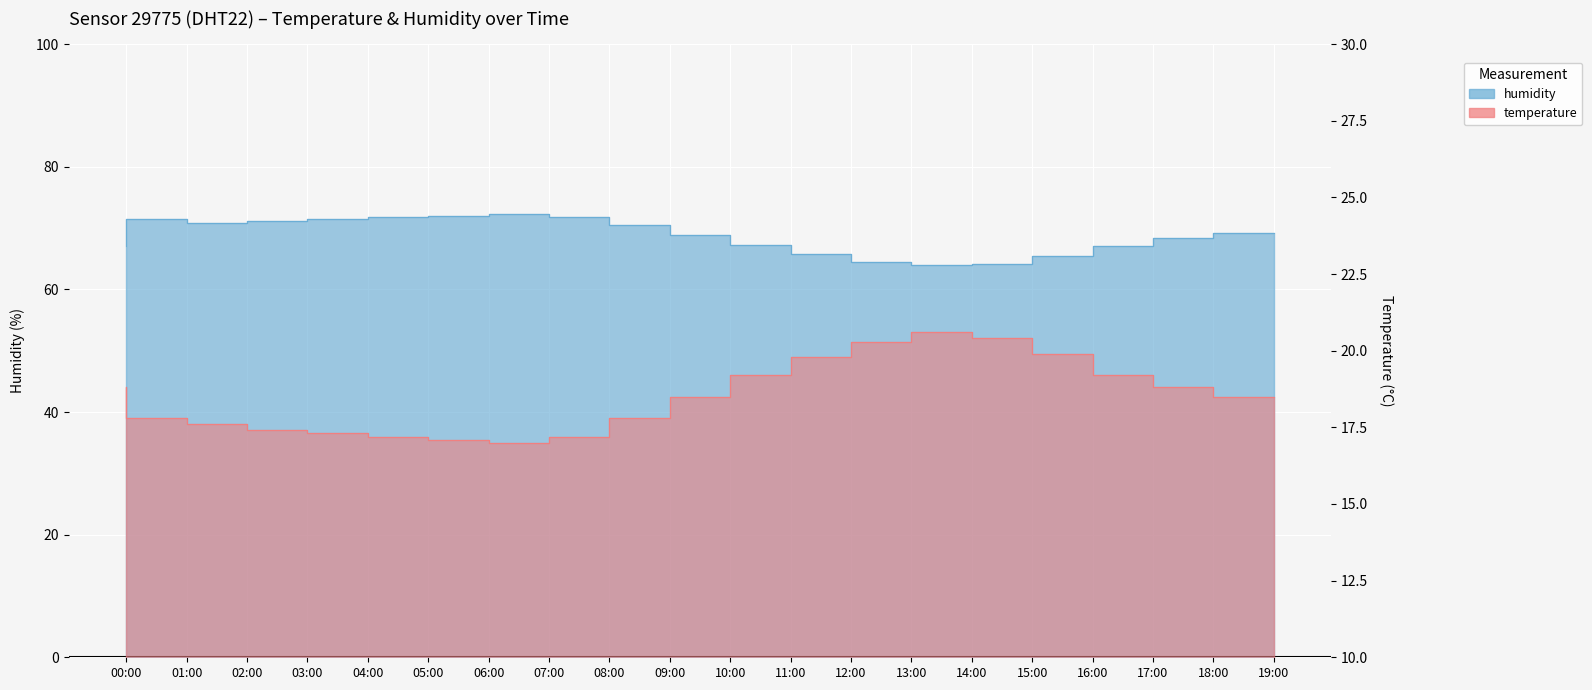

At which category is the sum across all series the highest?

01:00